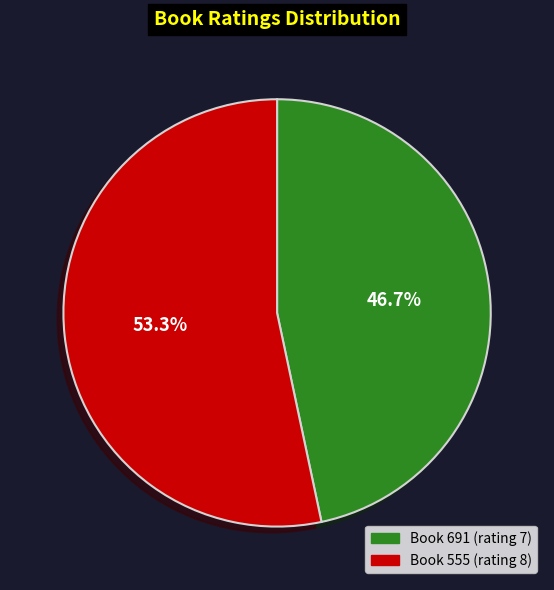

Rank the categories by value from highest to lowest.

Book 555 (rating 8), Book 691 (rating 7)